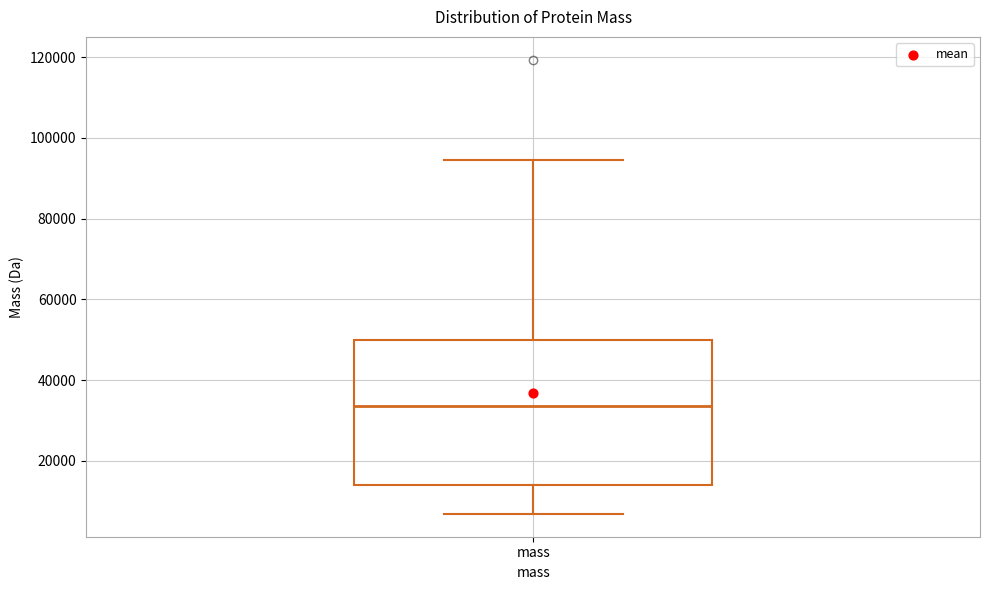

Read this box plot against the y-axis: the position of the median line, the range covered by the box, and the ends of both whiskers. The values are not printed on the chart, so give them approximately, as read against the axis.

median 34000, box 14000 to 50000, whiskers 6000 to 94000